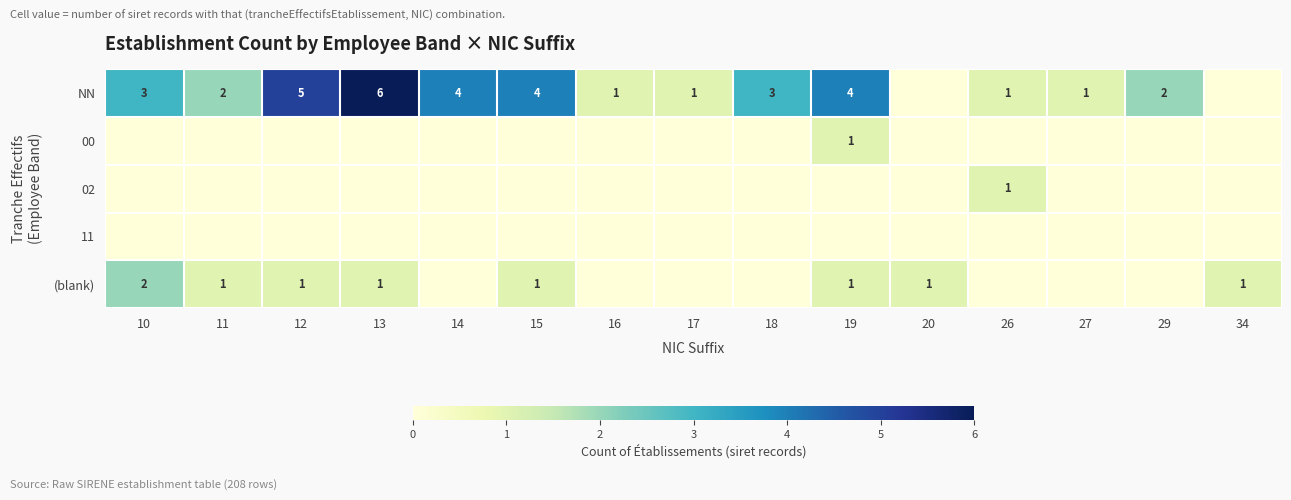

What is the difference between the highest and lowest values at 29?

2